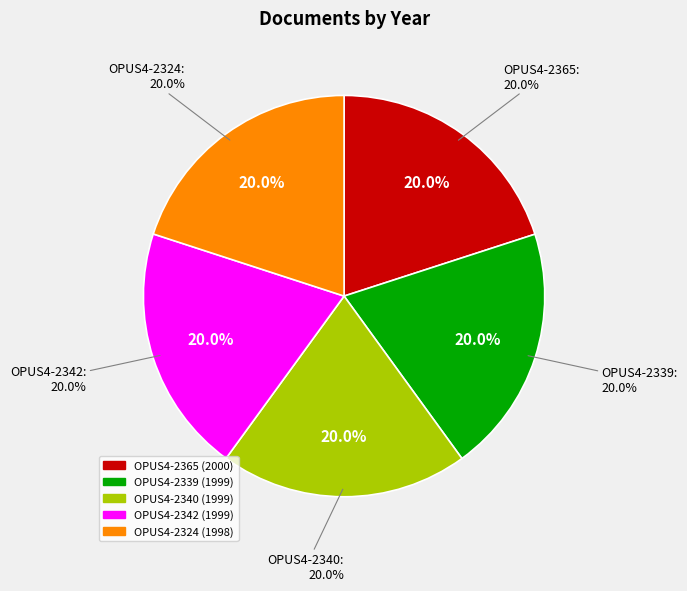

Is it true that OPUS4-2365 is 20% of the pie?

True